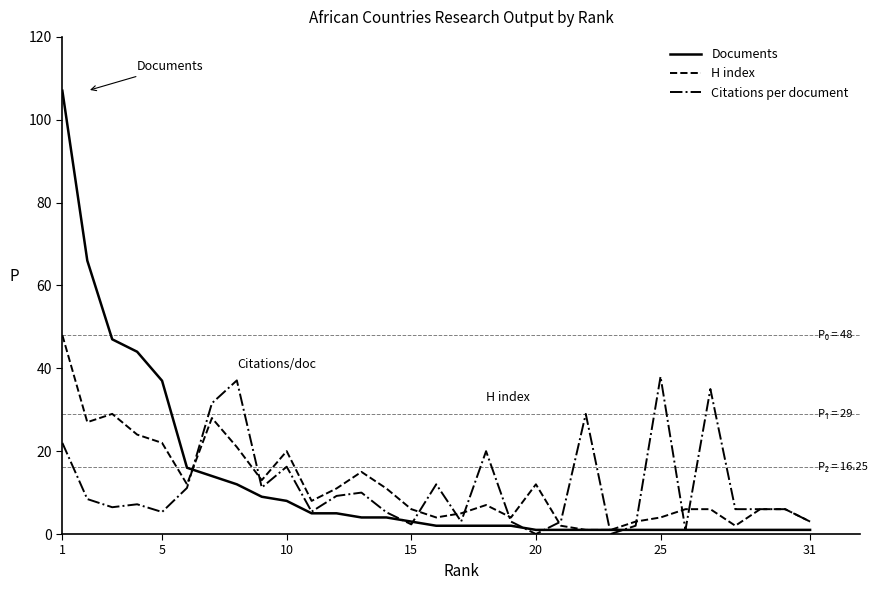

List the series in order of their peak value, highest first.

Documents, H index, Citations per document